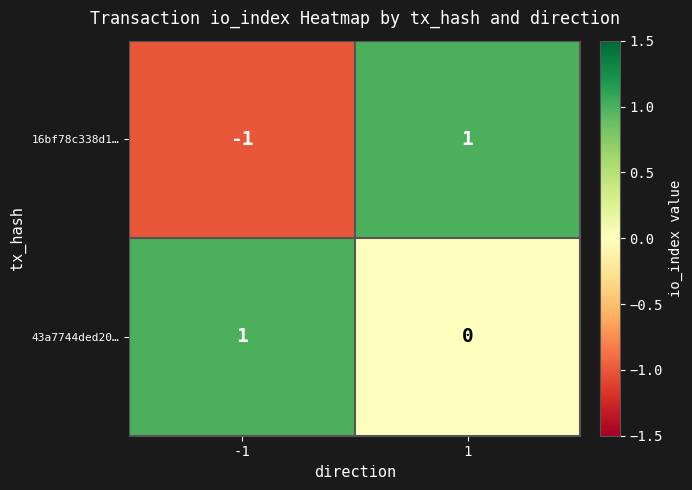

Reading left to right, what are all the values shown in this chart?

16bf78c338d1…: -1=-1	1=1
43a7744ded20…: -1=1	1=0